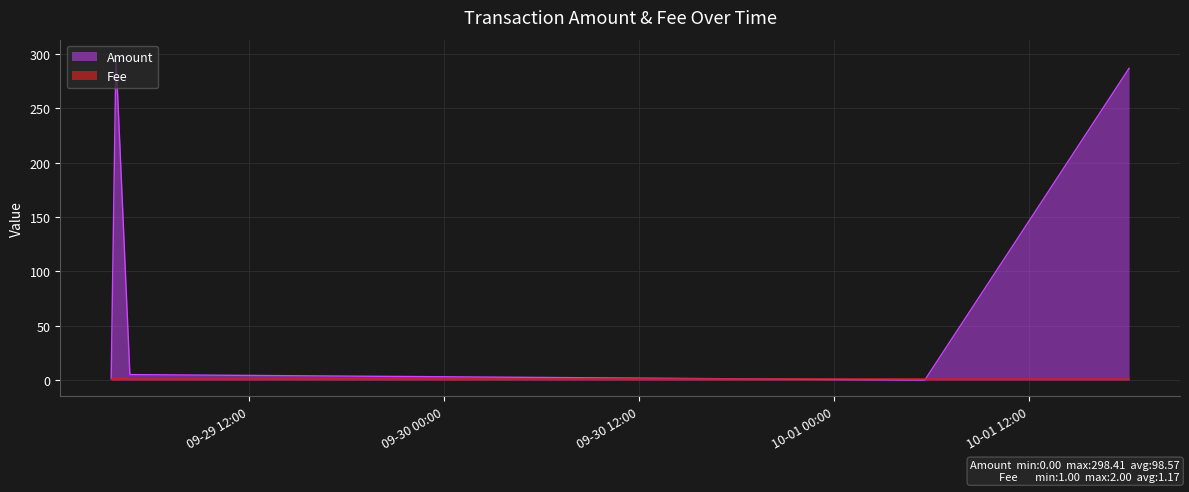

What is the label of the 6th point from the left?

2017-10-01 18:07:32